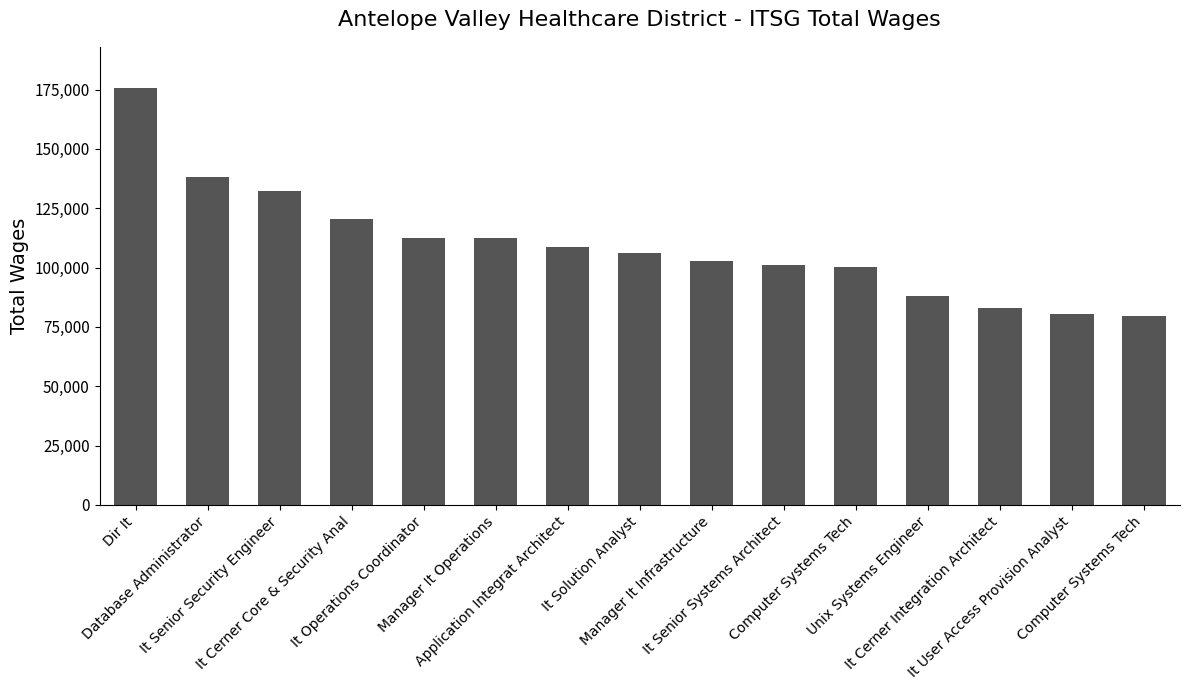

How many data points does each series have?

15